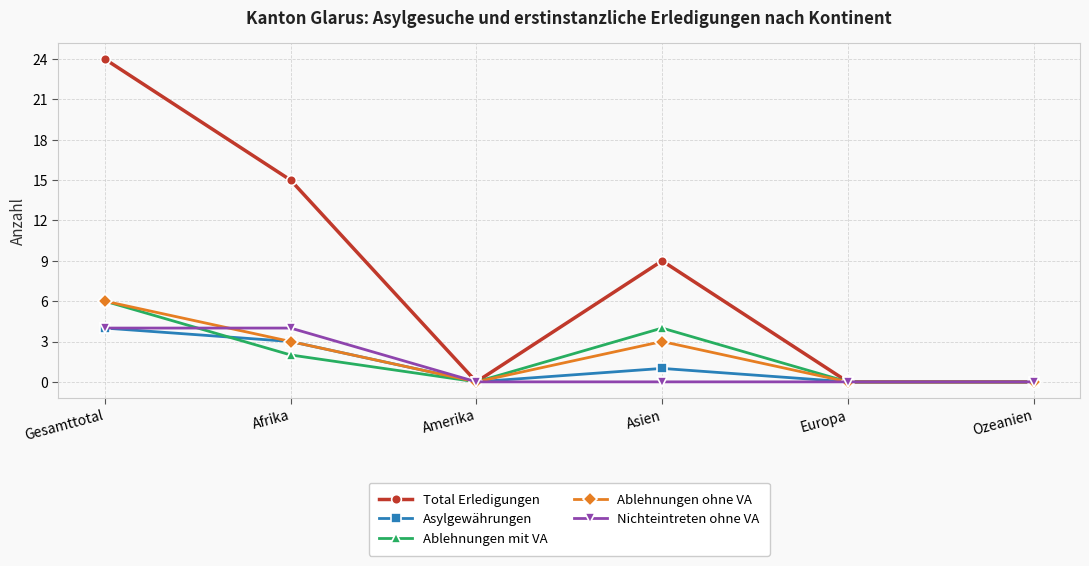

True or false: Total Erledigungen has more than 0 points higher than both neighbors.

True